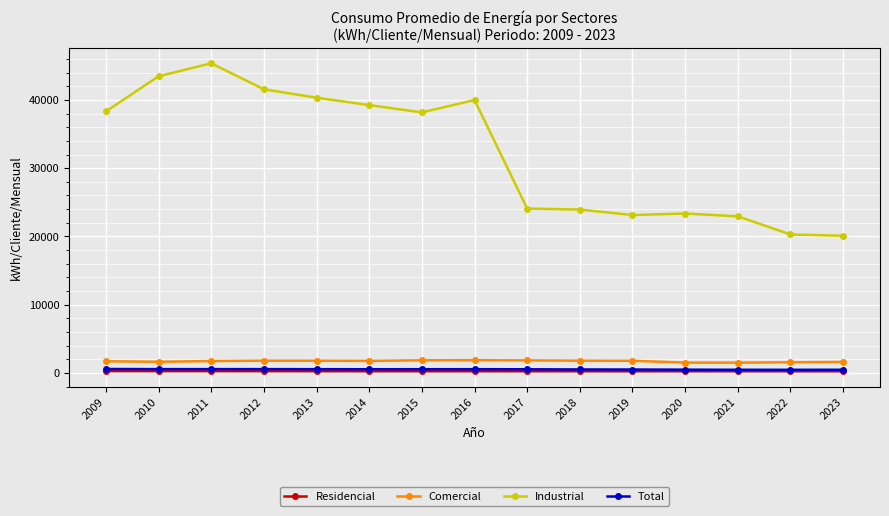

What is the spread (max minus min) of values at 2020?

23117.0